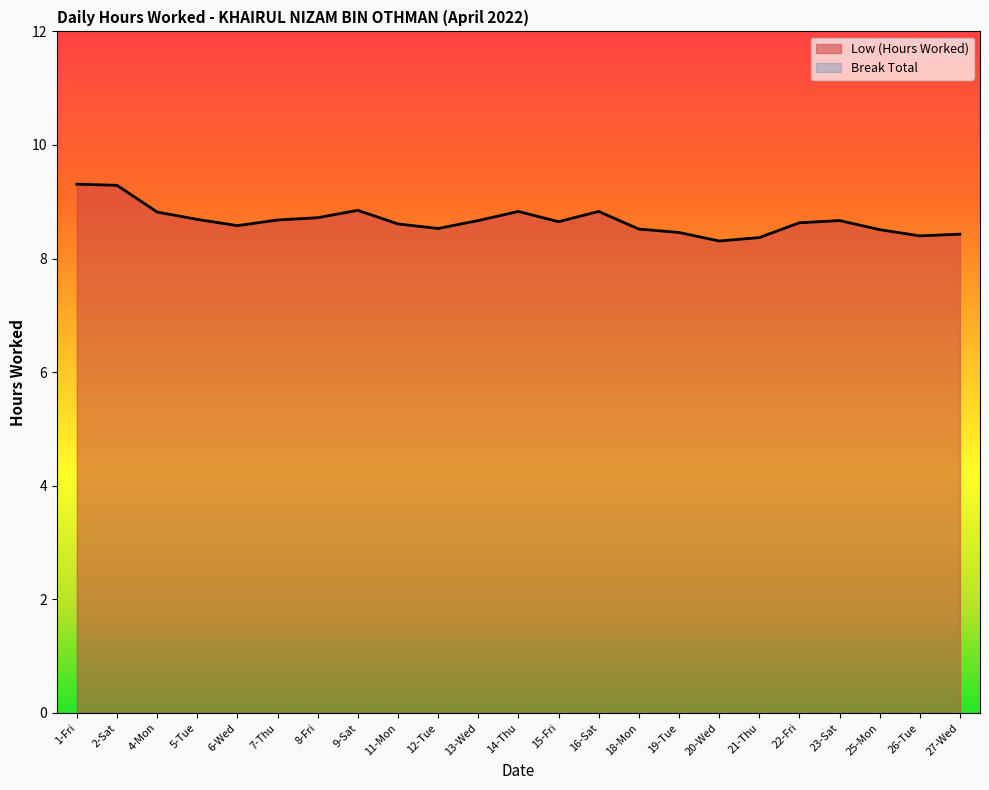

Rank the categories by value from lowest to highest.

20-Wed, 21-Thu, 26-Tue, 27-Wed, 19-Tue, 25-Mon, 18-Mon, 12-Tue, 6-Wed, 11-Mon, 22-Fri, 15-Fri, 13-Wed, 23-Sat, 7-Thu, 5-Tue, 8-Fri, 4-Mon, 14-Thu, 16-Sat, 9-Sat, 2-Sat, 1-Fri